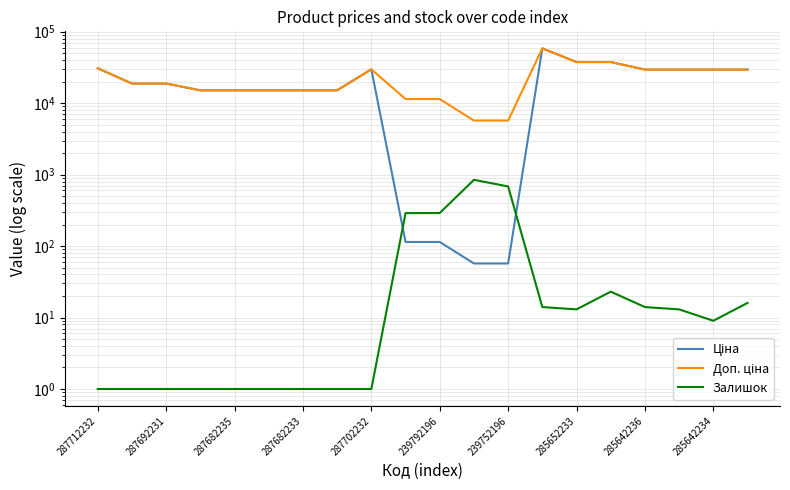

In Доп. ціна, how many points are higher than both neighbors (excluding endpoints)?

2